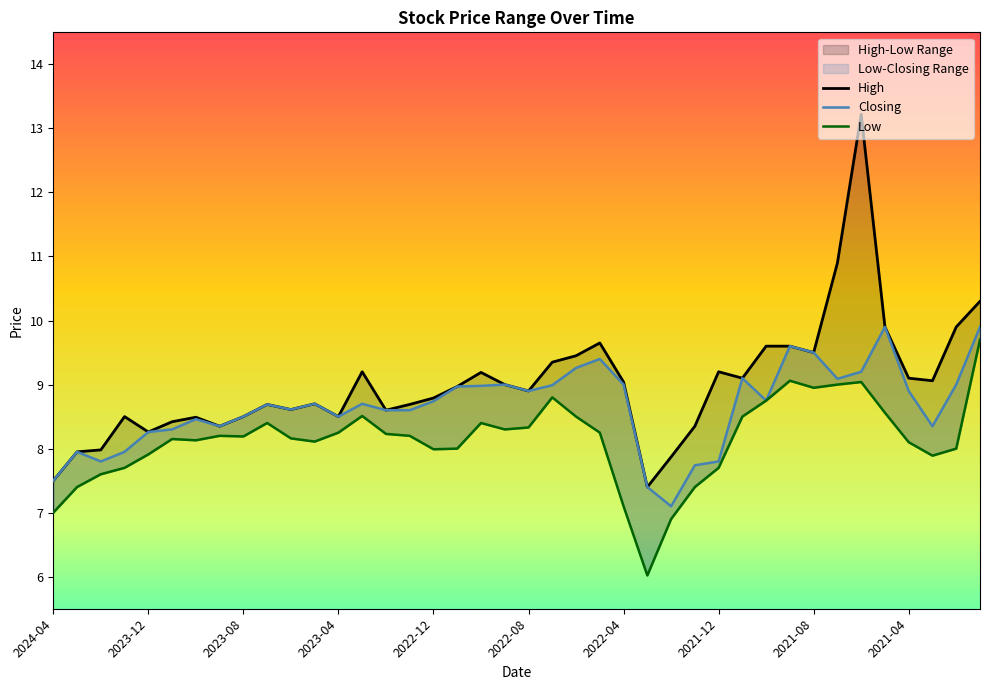

The High series shows 6.7 at 34. True or false?

False